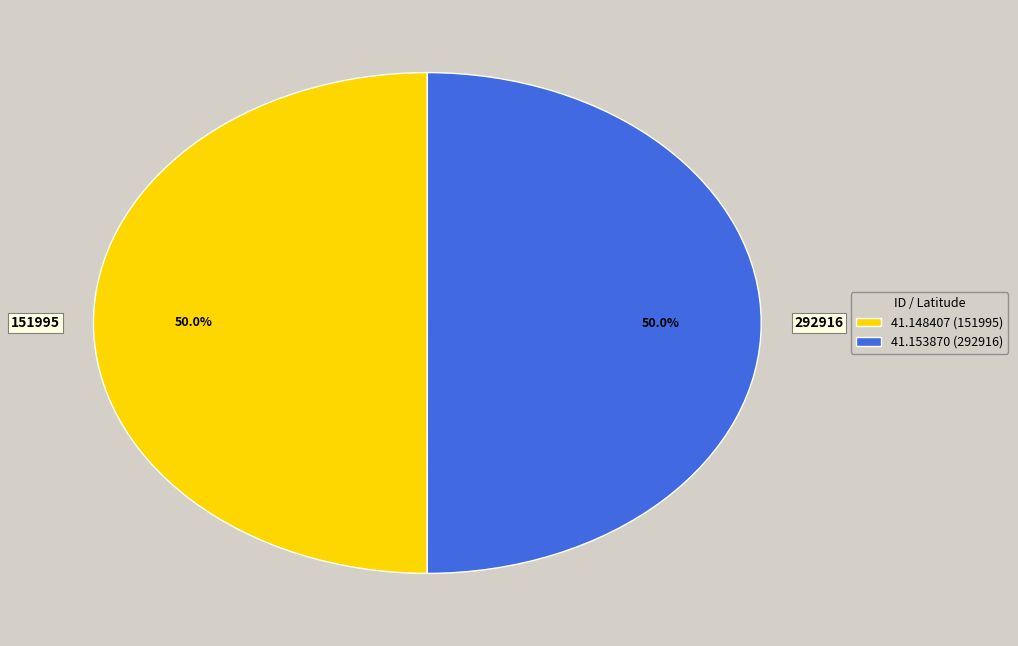

To the nearest percent, what is the combined percentage of 292916 and 151995?

100%